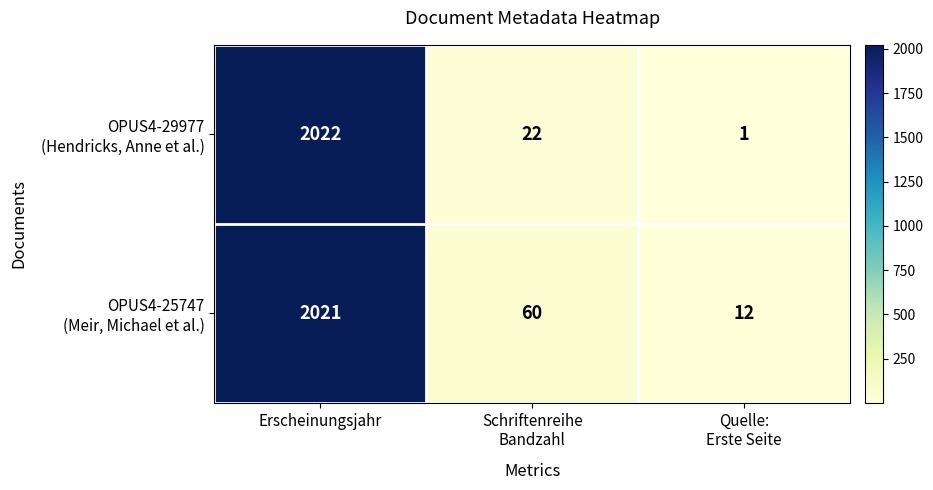

At which category is the sum across all series the highest?

Erscheinungsjahr